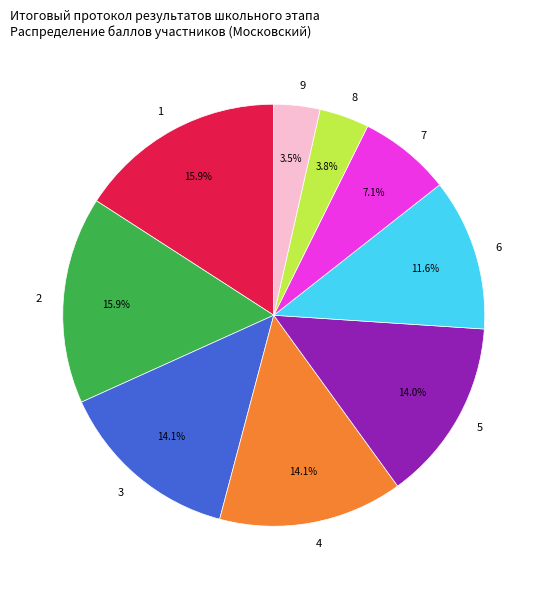

Approximately how many times larger is the value at 9 compared to 8?

0.9